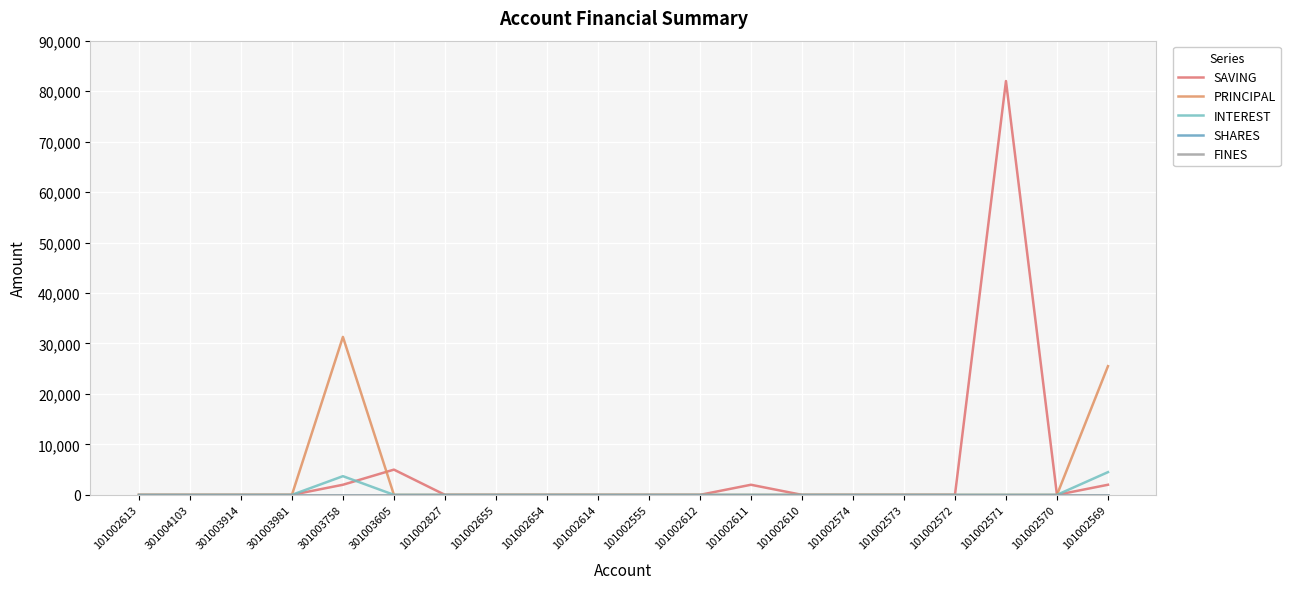

What is the sum of all INTEREST values?

8200